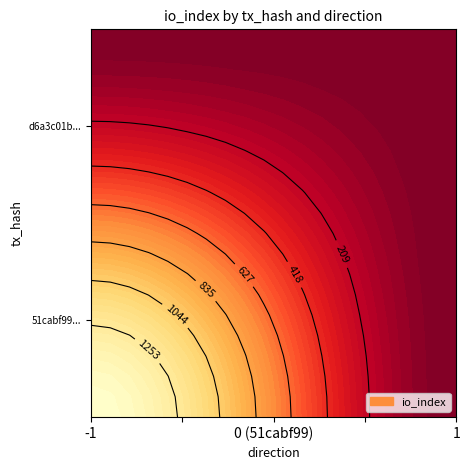

What is the difference between the 51cabf9914a1896cd9a0b26c10439f3f29e39e8 values at direction and io_index?

1